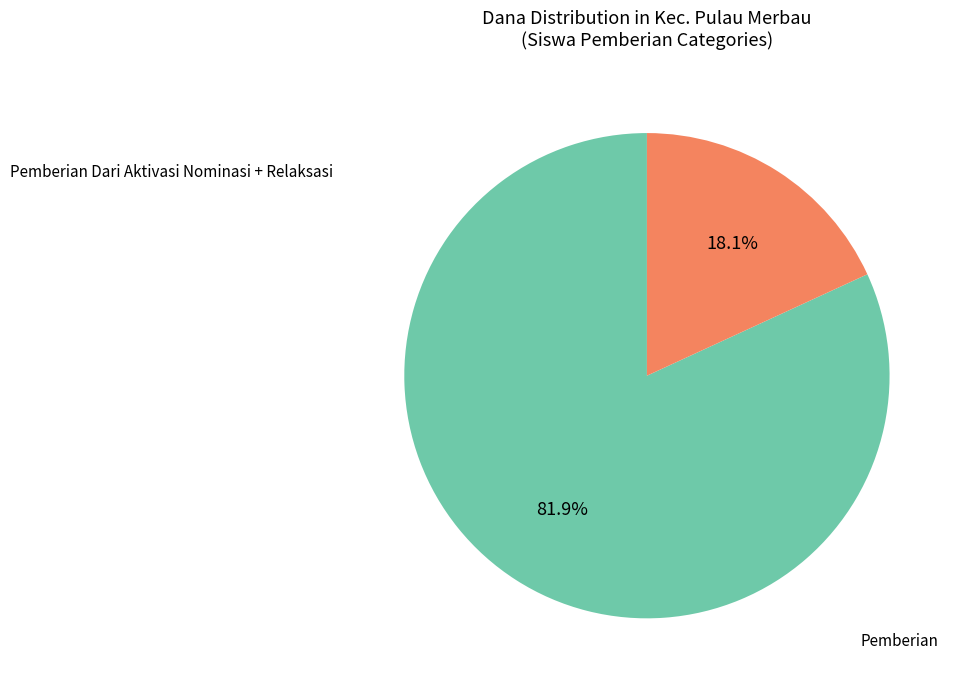

Is there any slice that represents more than half of the pie?

Yes